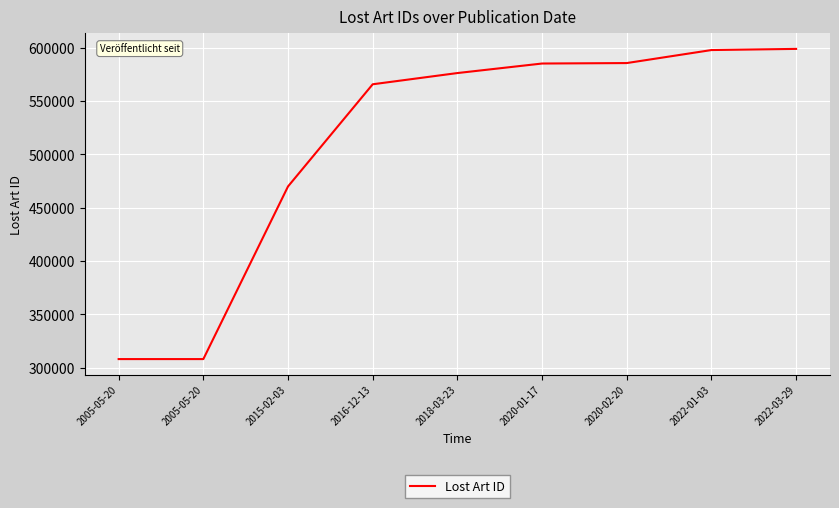

What is the ratio of the value at 2018-03-23 to the value at 2022-03-29?

1.0